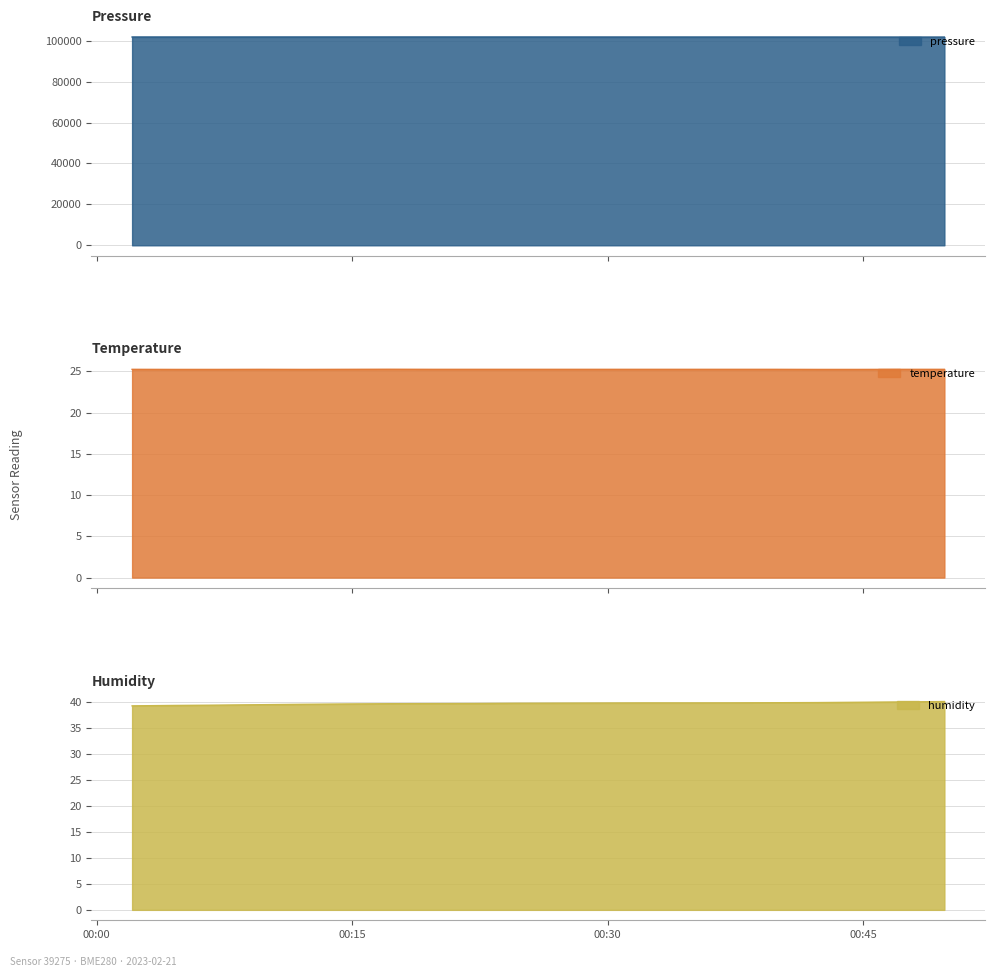

Reading left to right, transcribe all the data shown in this chart.

pressure: 101807.6	101808.4	101807.8	101811.0	101813.8	101815.1	101816.1	101817.6	101811.3	101811.7	101806.5	101801.8	101798.3	101796.6	101795.4	101790.9	101787.6	101782.6	101776.5	101771.8
temperature: 25.3	25.2	25.2	25.3	25.2	25.3	25.3	25.3	25.3	25.3	25.3	25.3	25.3	25.3	25.3	25.3	25.2	25.2	25.3	25.3
humidity: 39.2	39.3	39.3	39.4	39.5	39.5	39.6	39.6	39.6	39.7	39.7	39.7	39.7	39.7	39.8	39.8	39.8	39.9	39.9	40.0